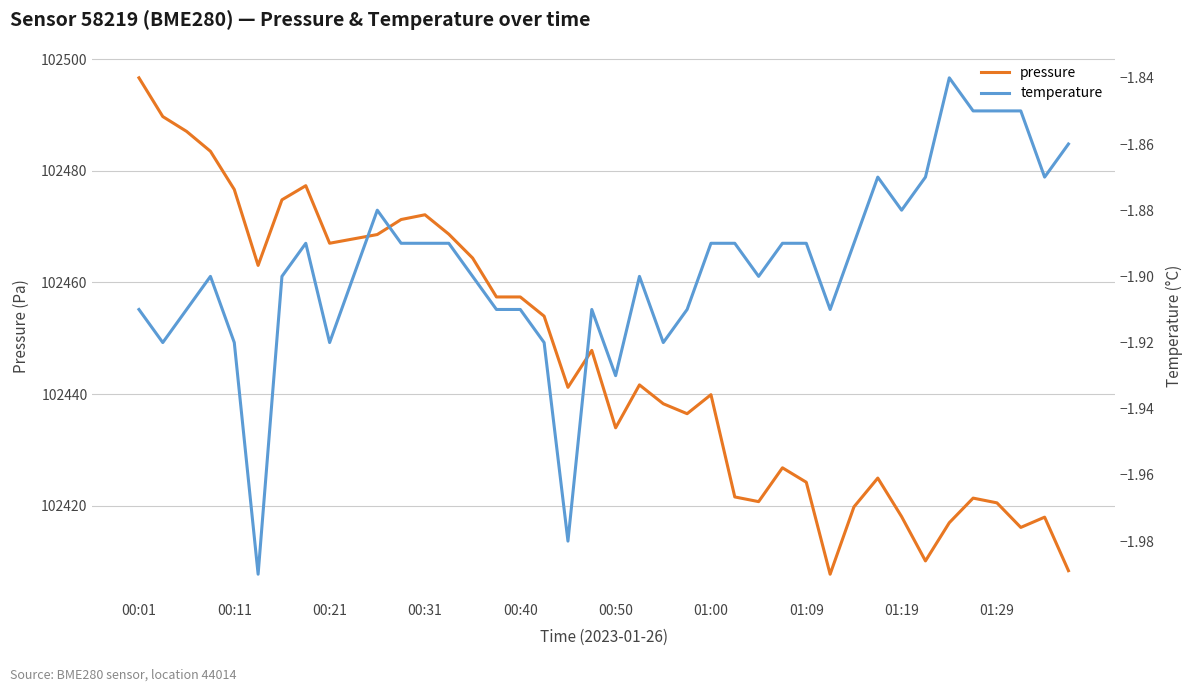

What is the highest value of the pressure series?

102496.7